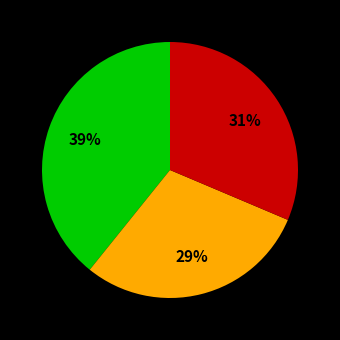

Is there a majority slice in this chart?

No